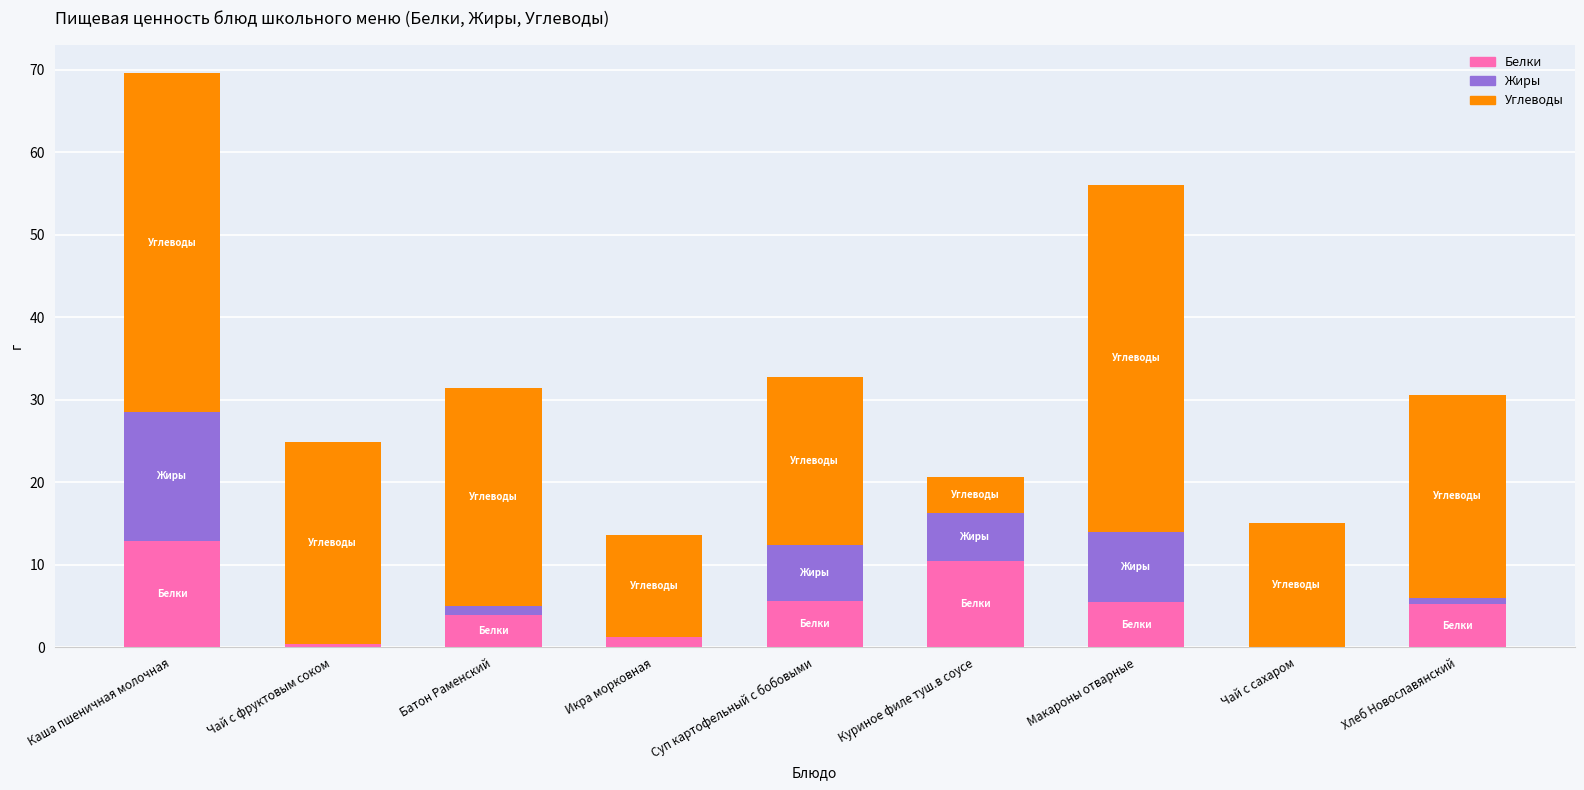

The value of Белки at Макароны отварные is 5.5. True or false?

True